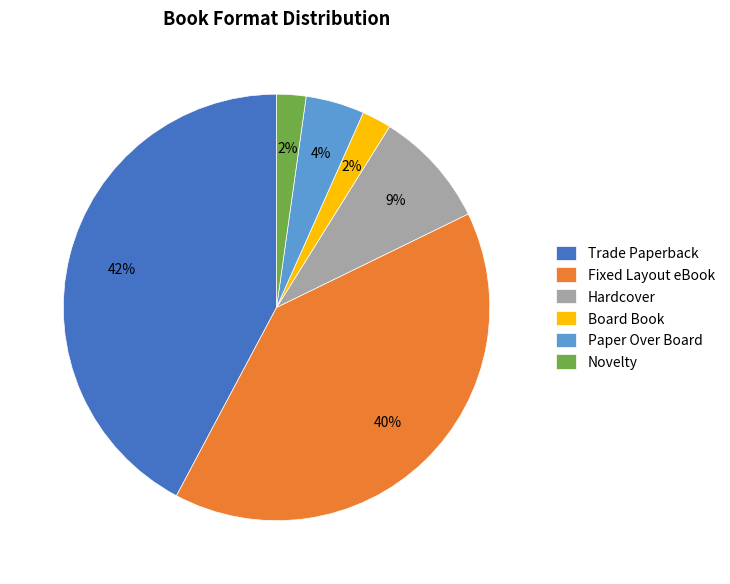

Which category has the biggest portion of the pie?

Trade Paperback